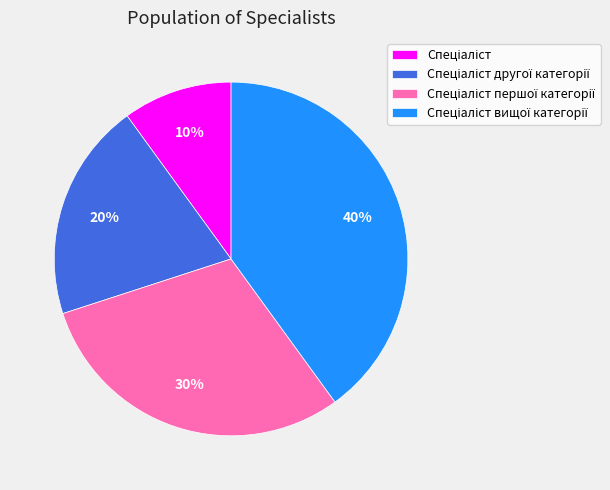

To the nearest percent, what is the difference between the largest and smallest slice percentages?

30%